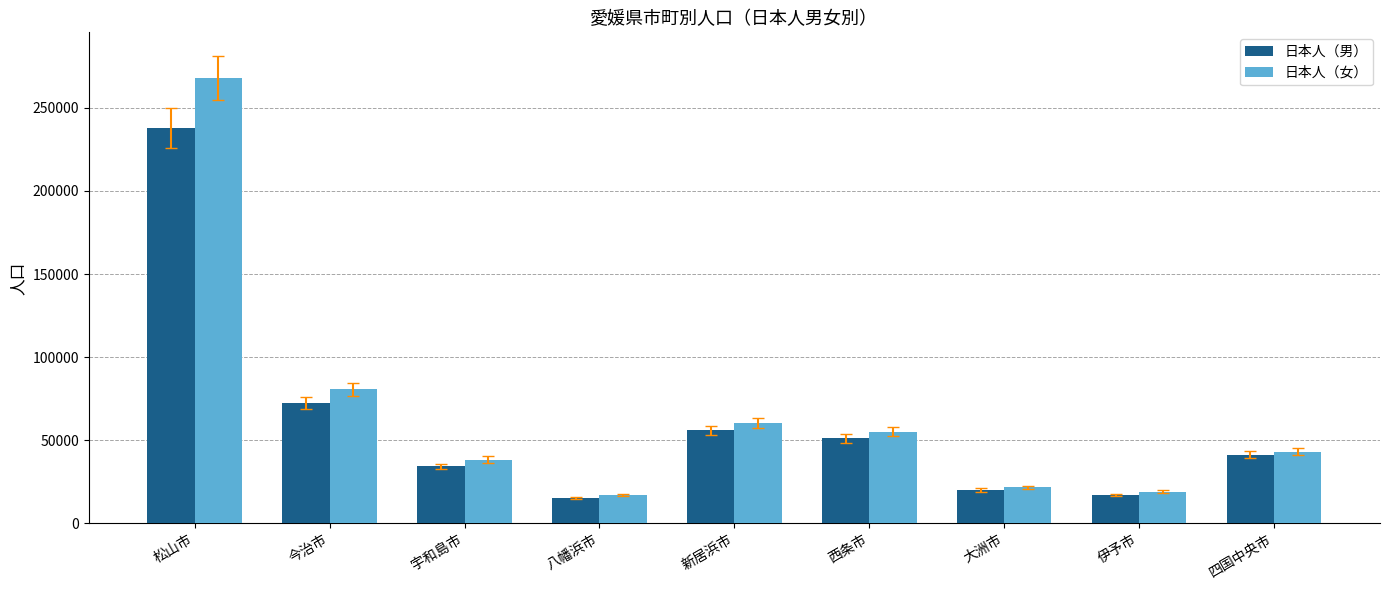

List the series in order of their peak value, highest first.

日本人（女）, 日本人（男）